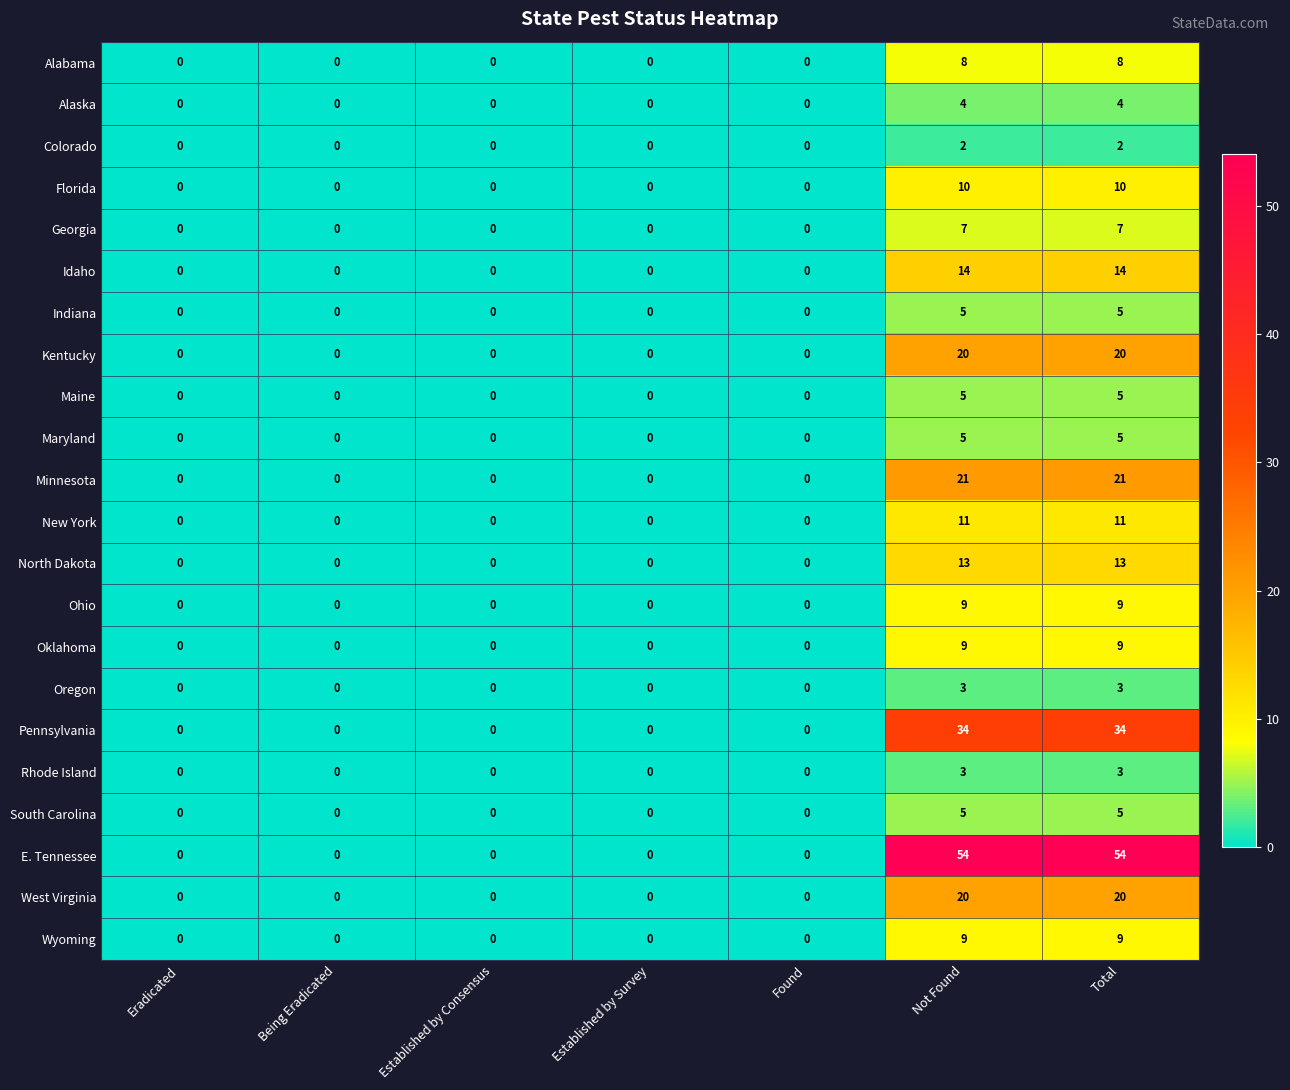

What value does the Georgia series have at Not Found?

7